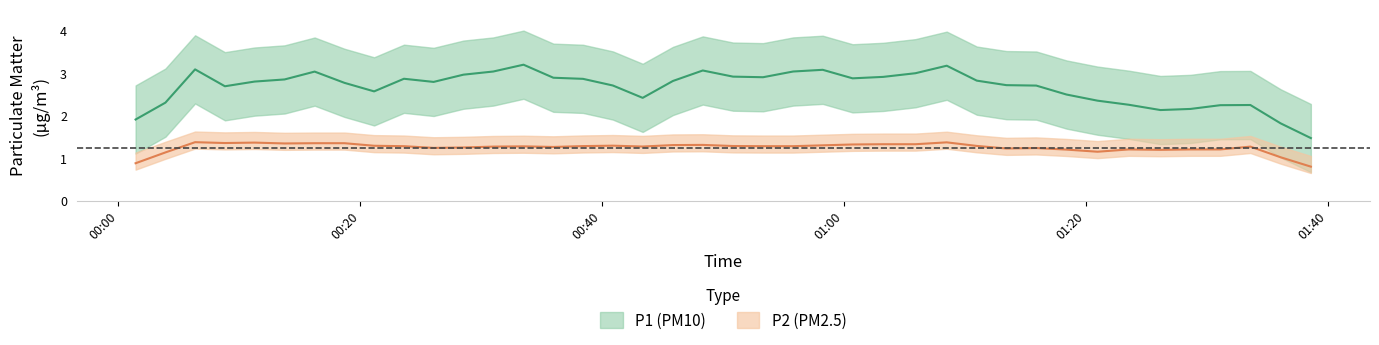

True or false: P1 and P2 cross at least once.

False